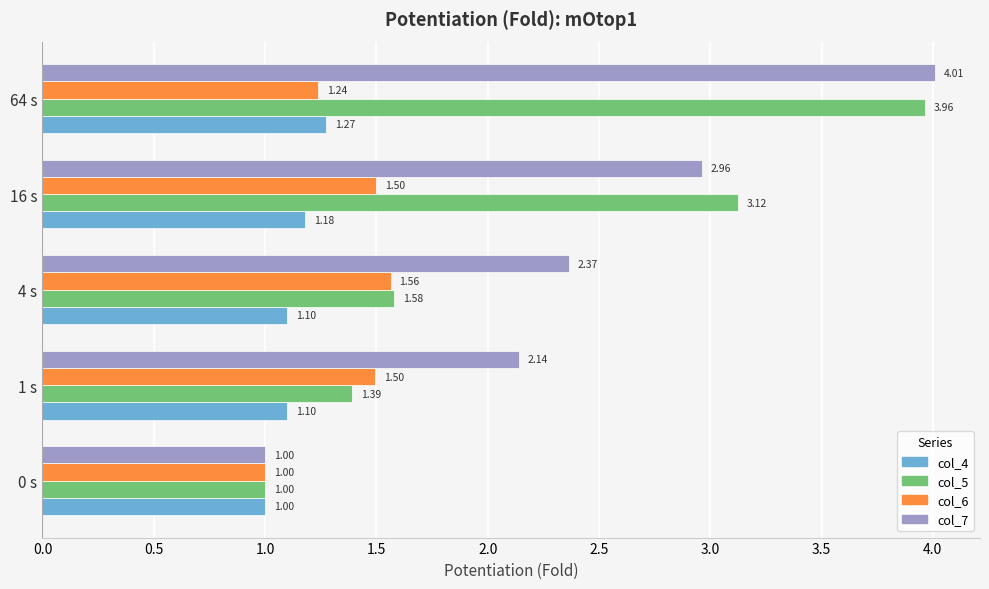

What is the sum of the col_6 values at 0 s and 64 s?

2.2